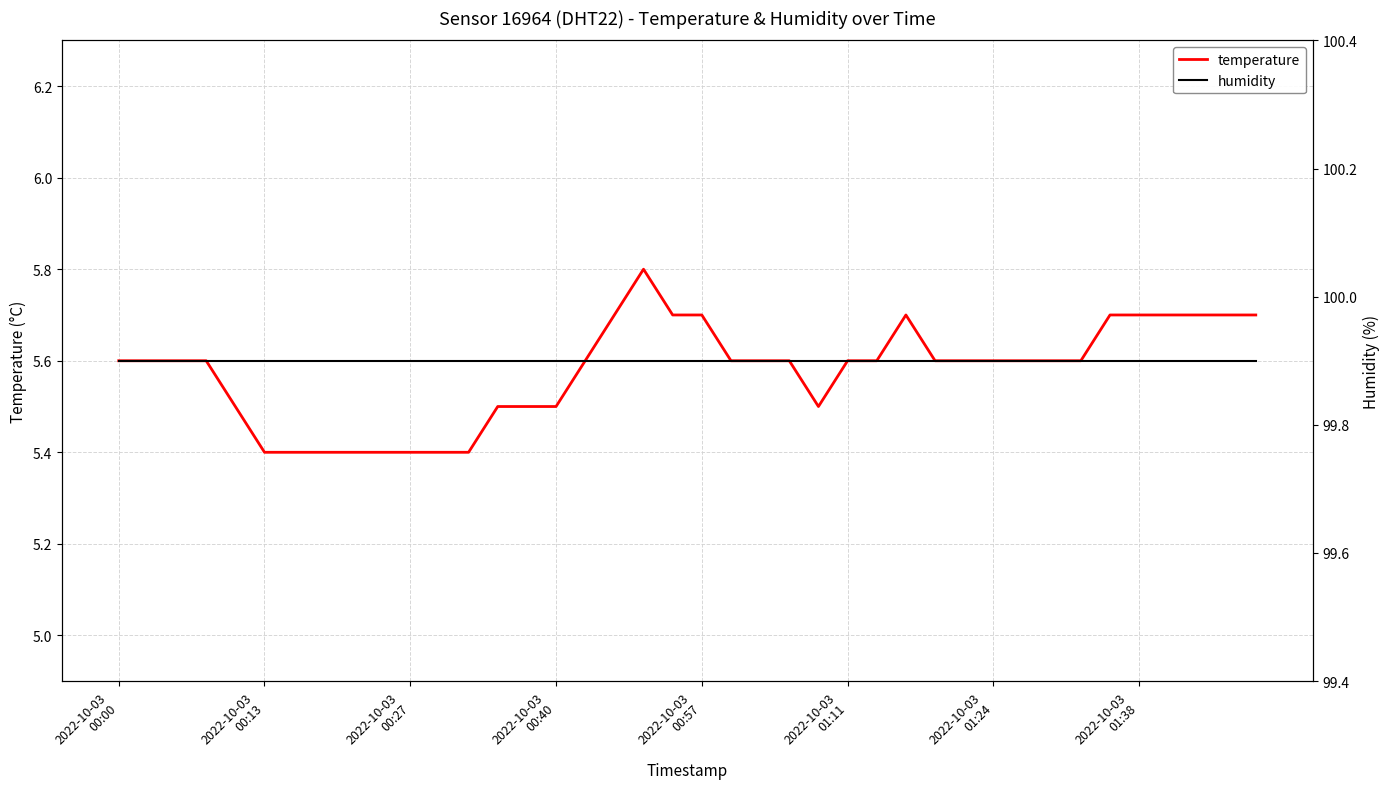

What is the lowest value of the temperature series?

5.4